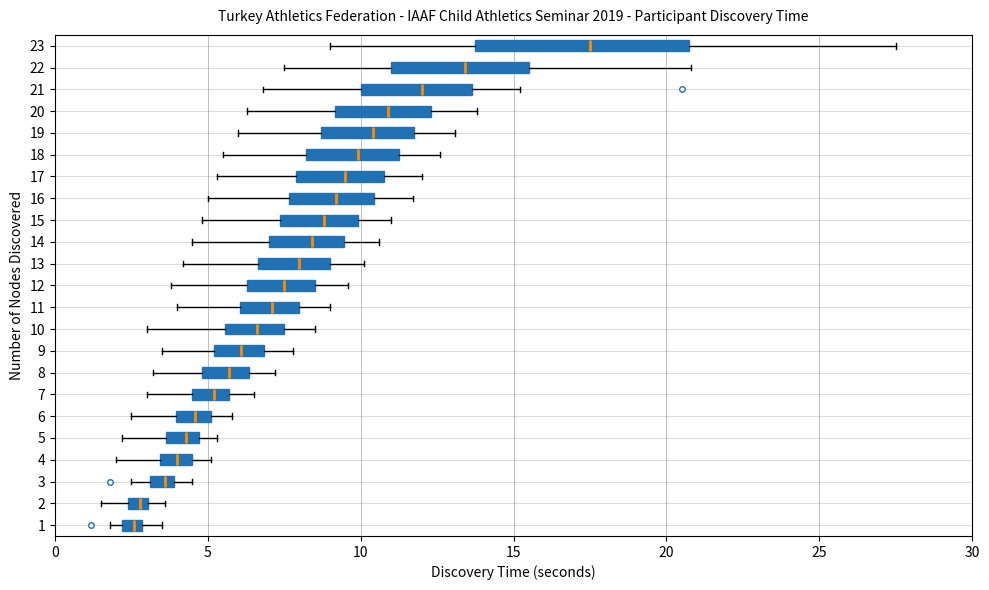

Which box is the widest, from its left edge to its right edge?

23